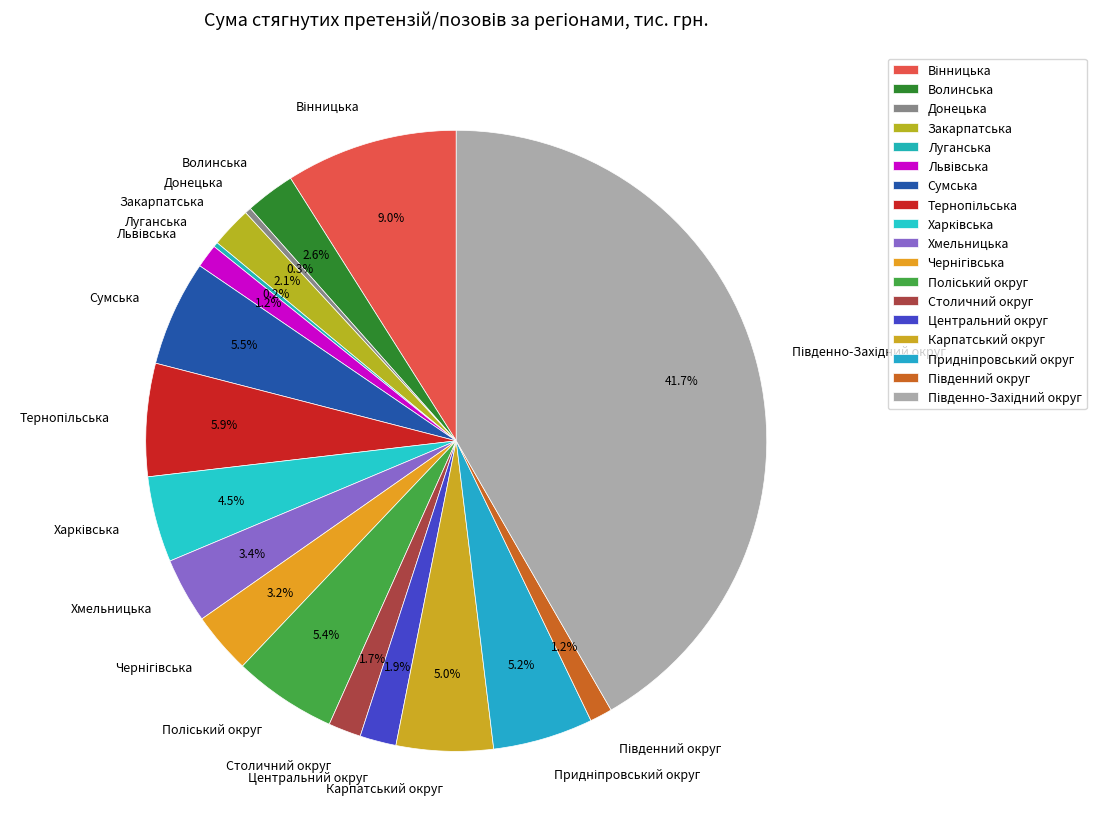

Does Столичний округ represent more than half of the total?

No